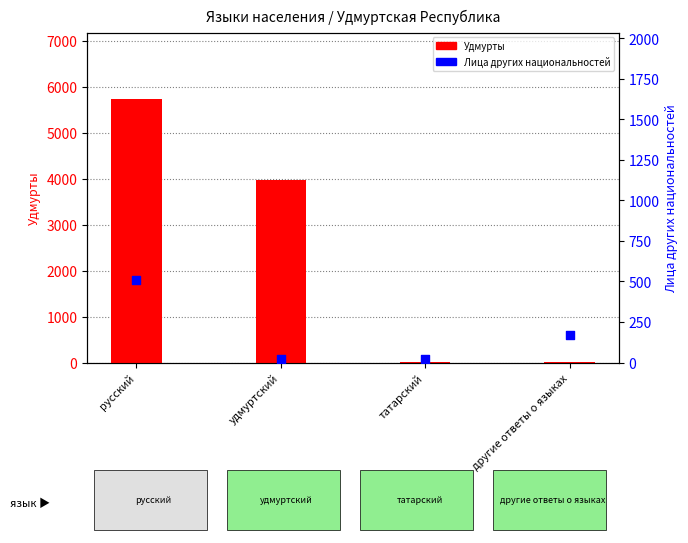

Which series contains the highest Y value?

Удмурты